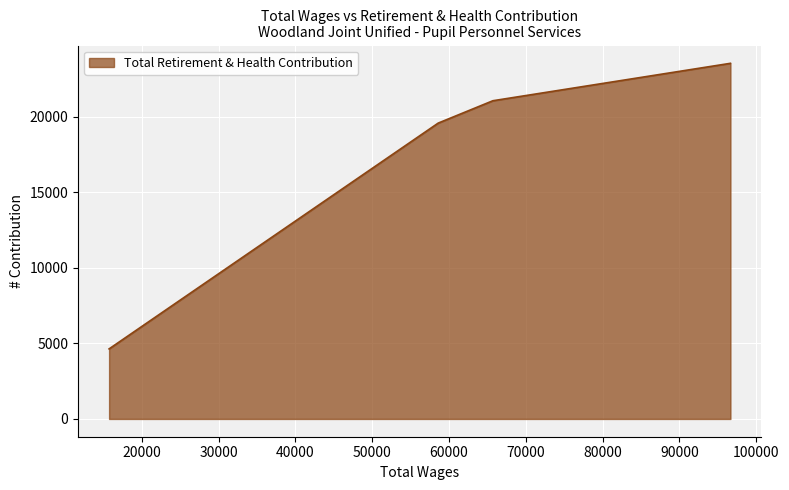

What is the difference between the second highest and second lowest values?

1480